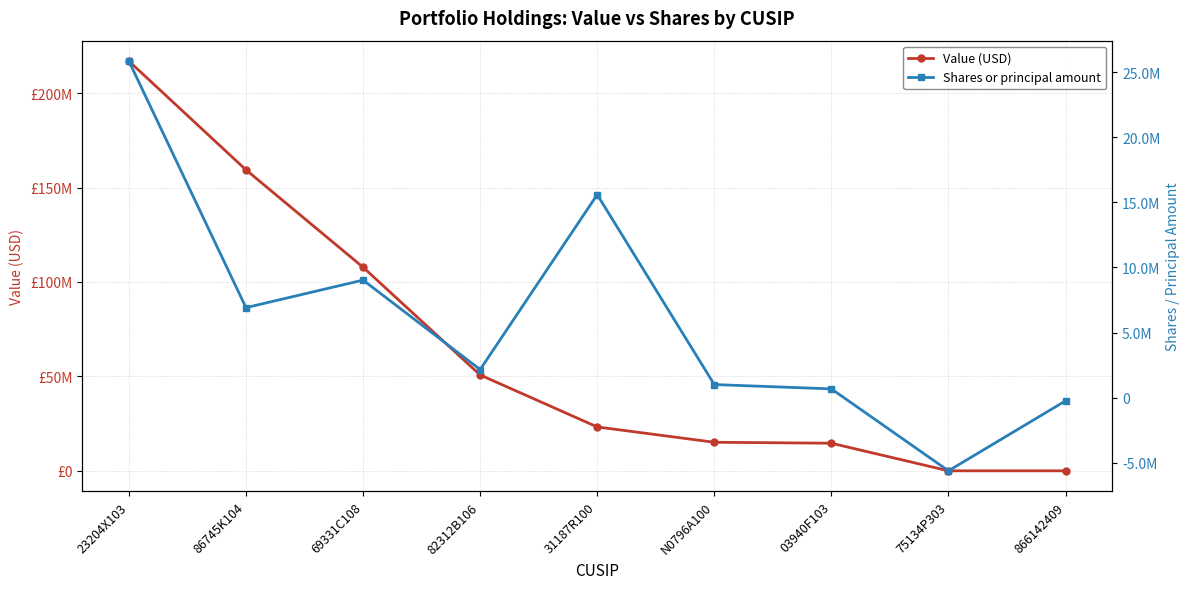

What are all the series names shown in the legend?

Value (USD), Shares or principal amount